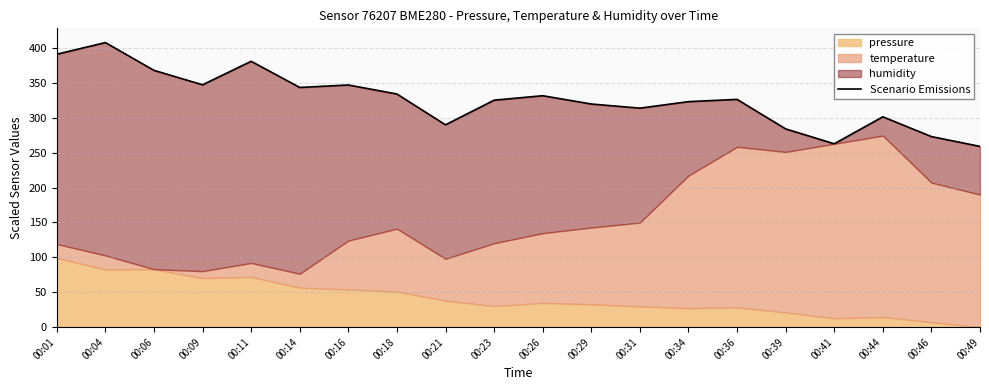

What is the maximum value shown in the chart?

407.8